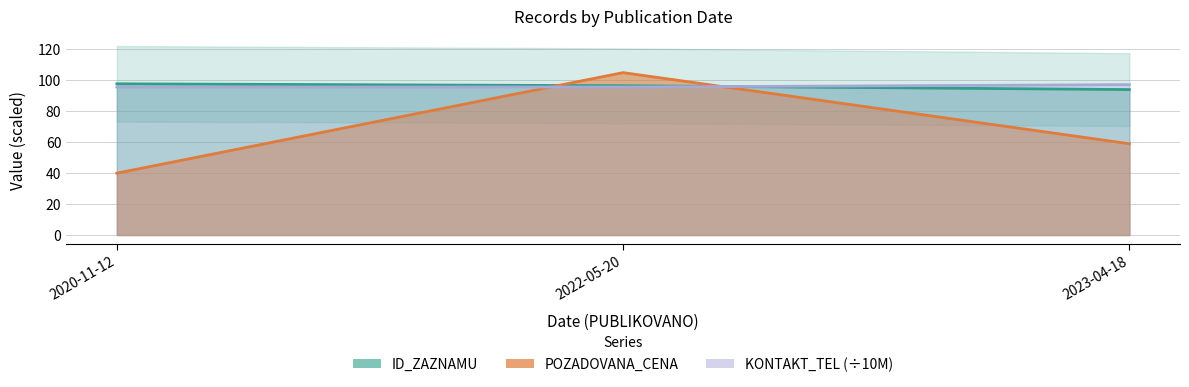

At which label does ID_ZAZNAMU first exceed 96?

2020-11-12